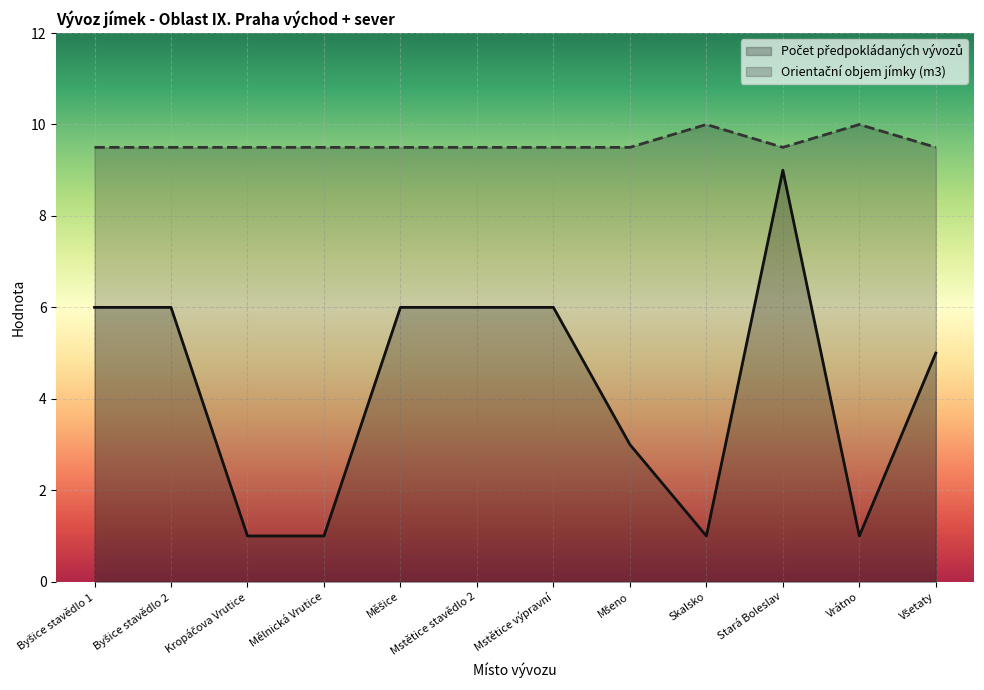

What is the sum of the Počet předpokládaných vývozů values at Byšice stavědlo 1 and Měšice?

12.0